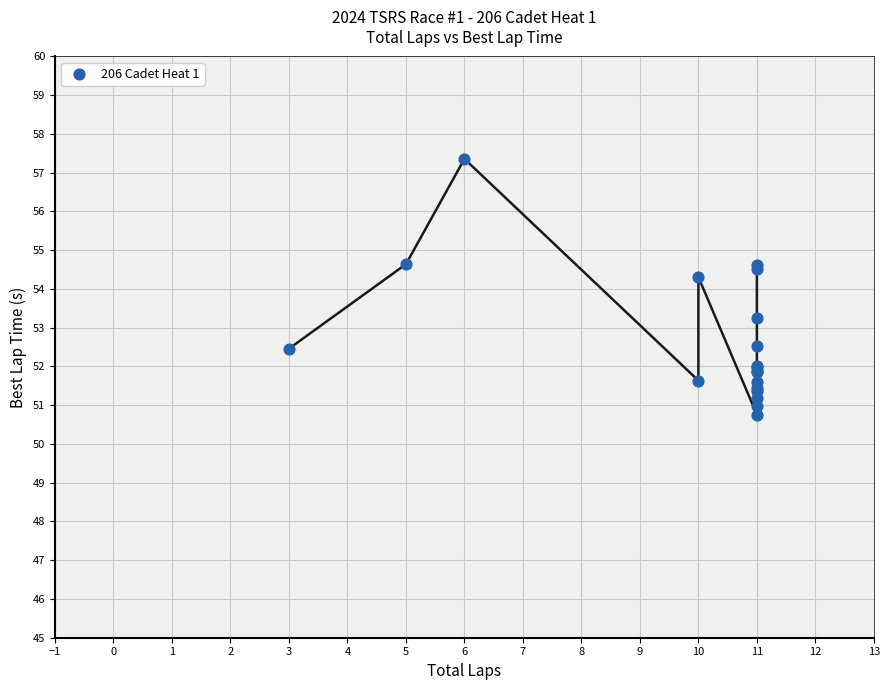

What Y value in the scatter plot is closest to 54?

54.3